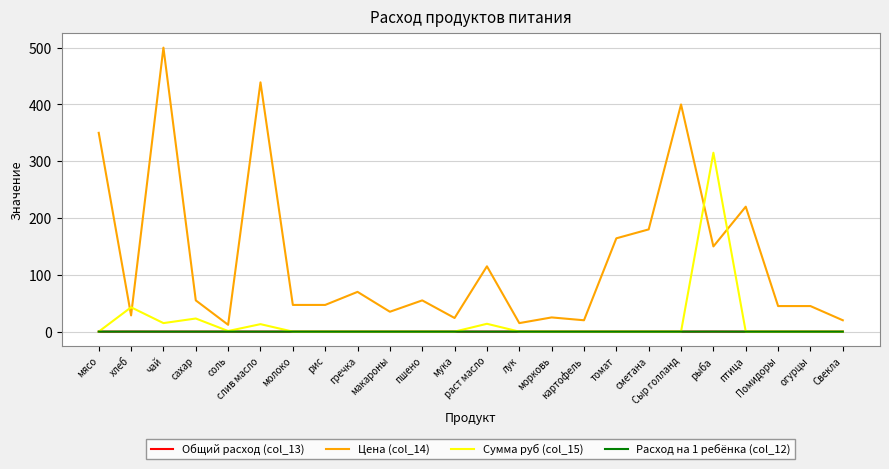

True or false: Расход на 1 ребёнка (col_12) and Общий расход (col_13) cross at least once.

False